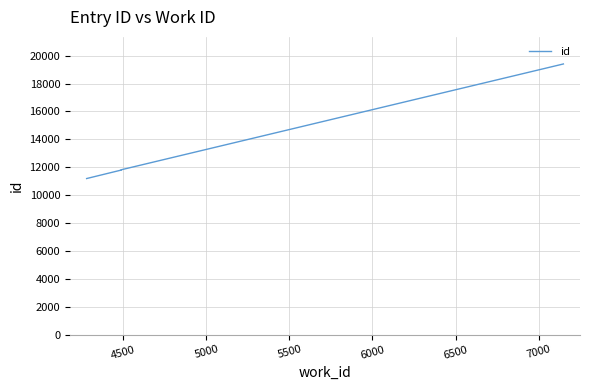

Is this an area chart (filled region under the line)?

No